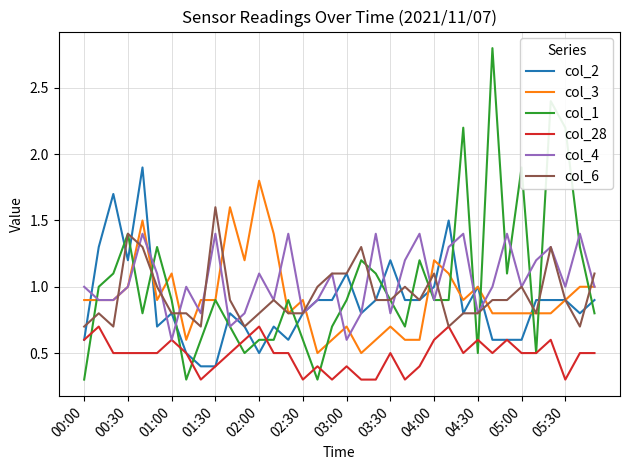

What is the minimum value shown in the chart?

0.3